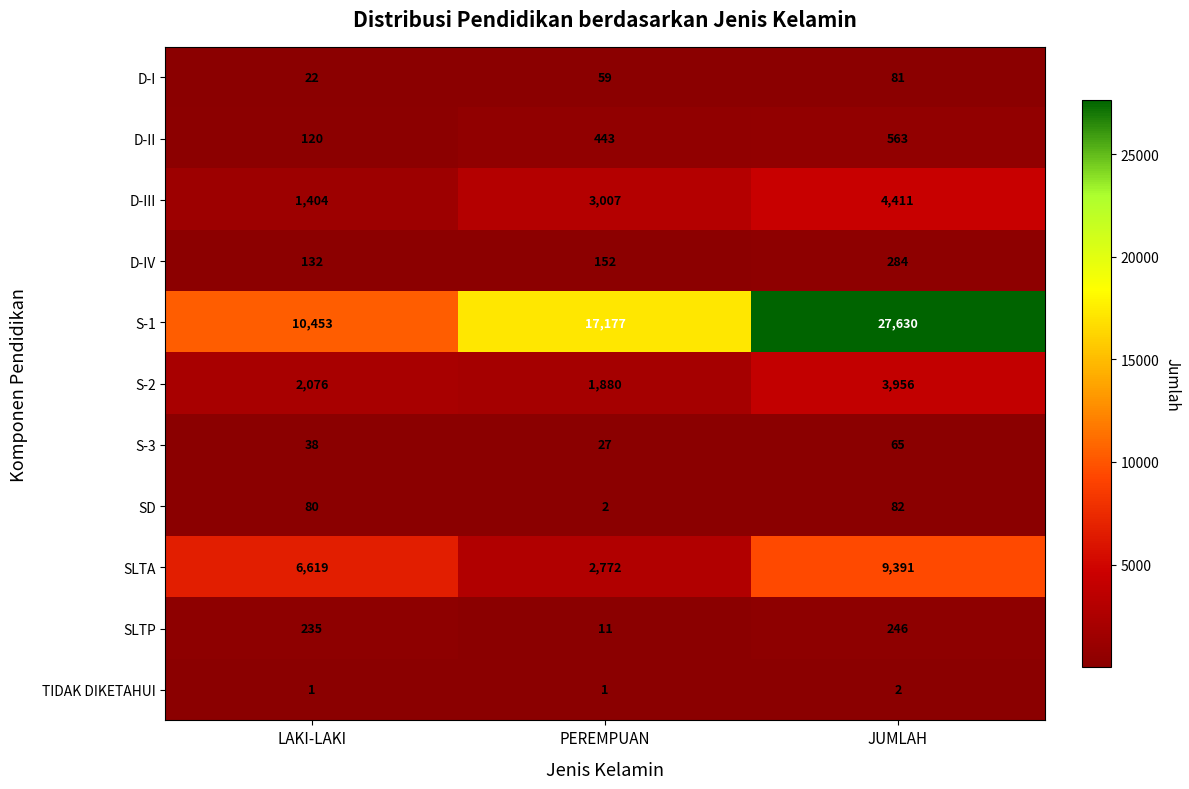

True or false: S-3 has a value of 58 at LAKI-LAKI.

False